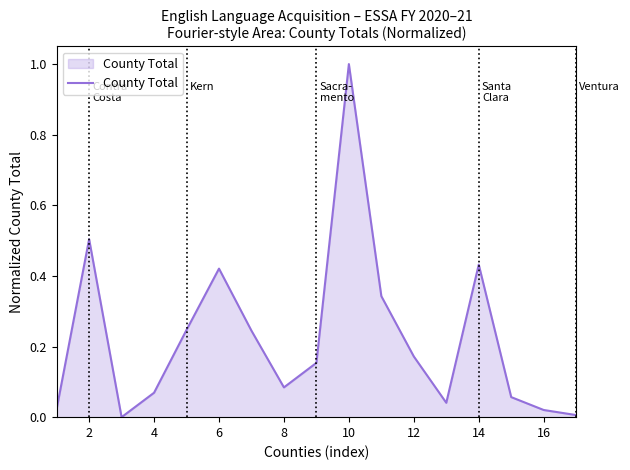

What is the difference between the second highest and minimum values?

0.5